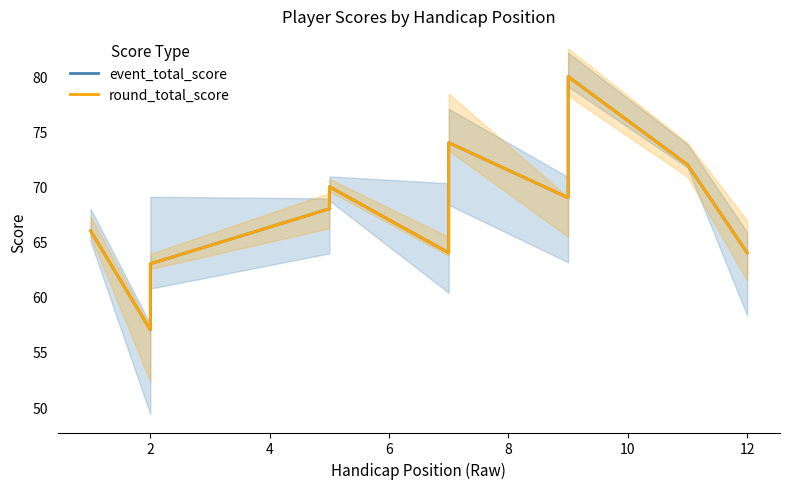

In event_total_score, how many points are lower than both neighbors (excluding endpoints)?

3